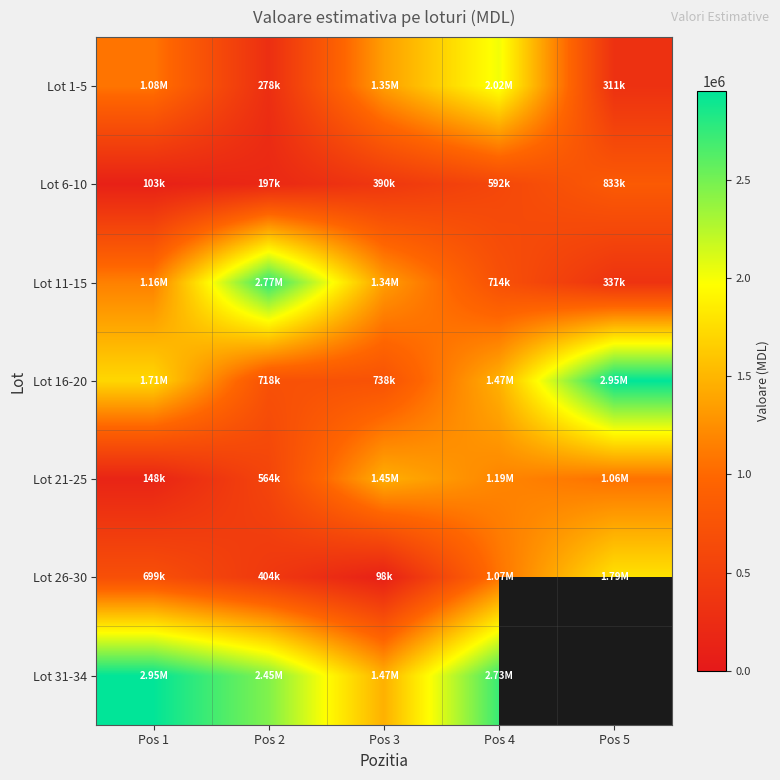

How many series are shown in this chart?

7